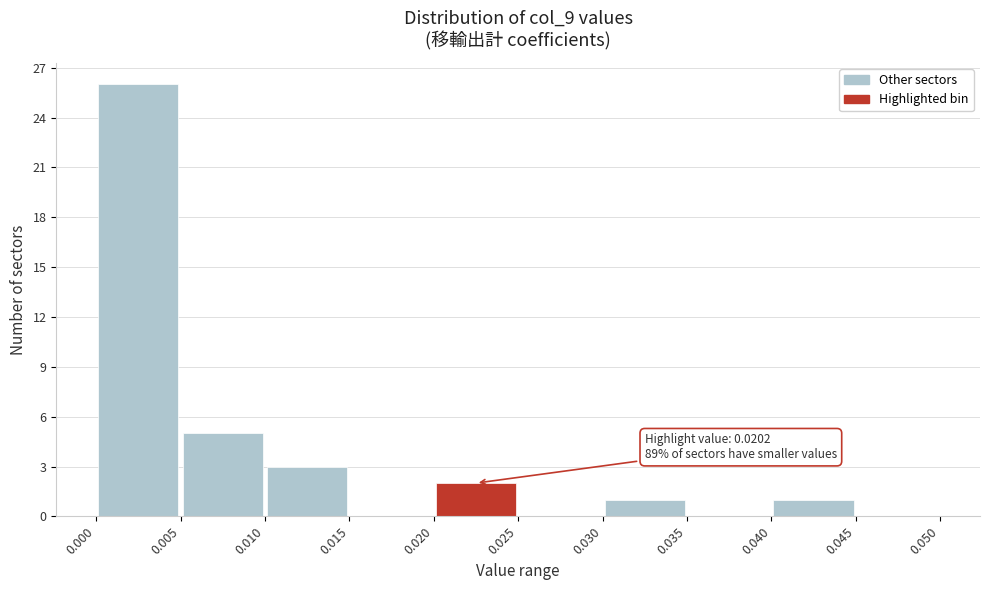

Over which range of the x-axis is the bar tallest?

0.000 to 0.005